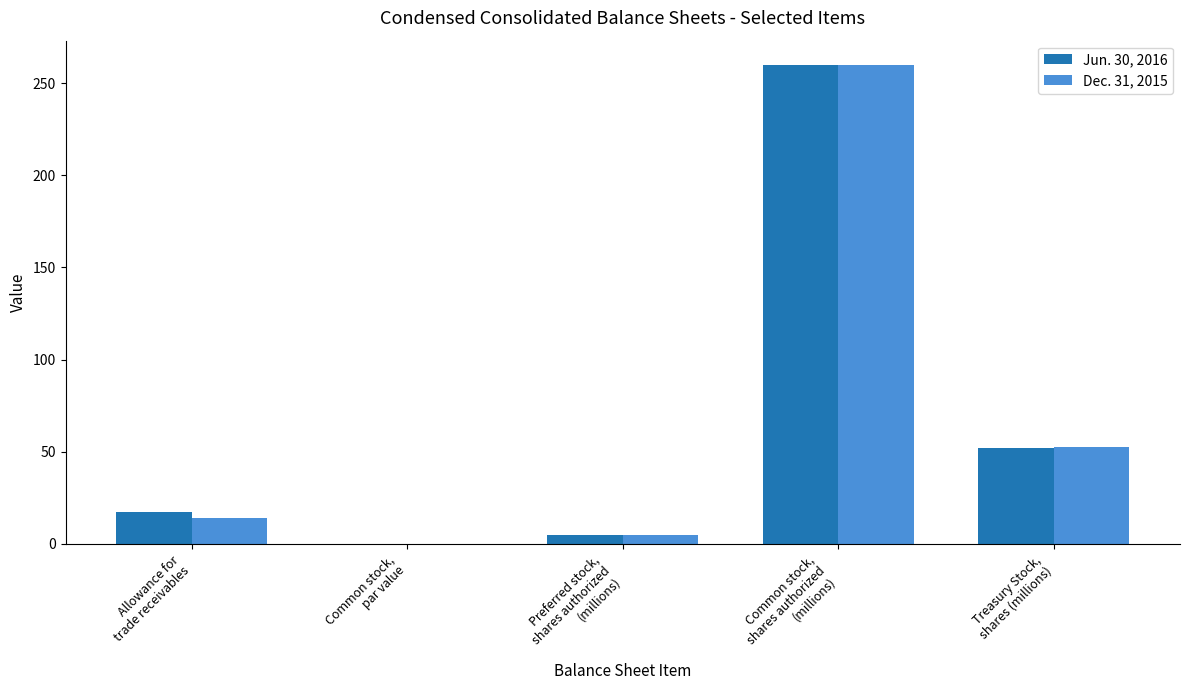

What is the sum of all Dec. 31, 2015 values?

331.3